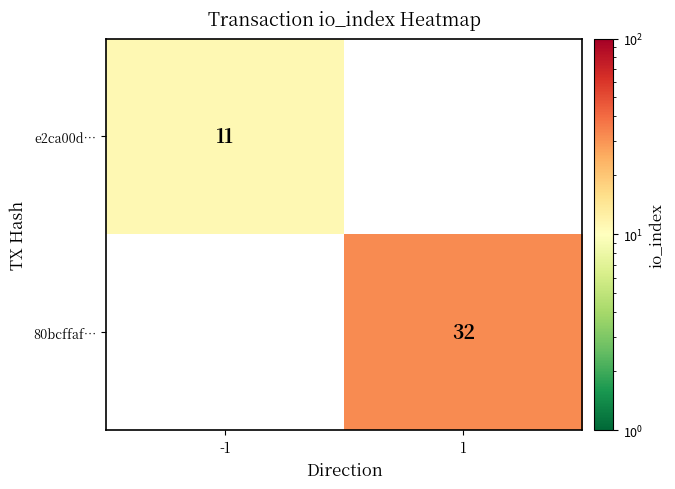

True or false: 80bcffaf… has a value of 32 at 1.

True